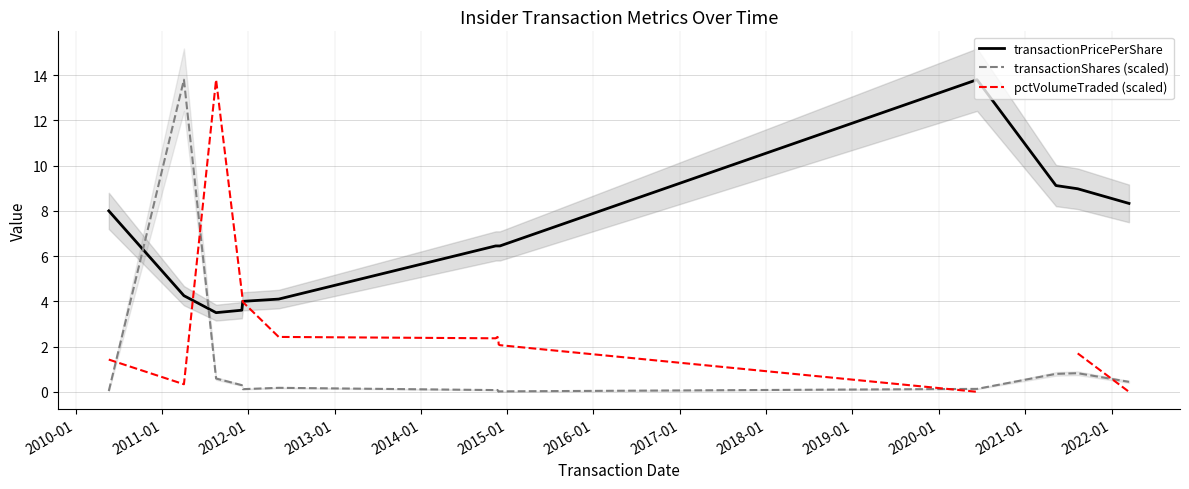

Does the chart display data point markers on the line(s)?

No